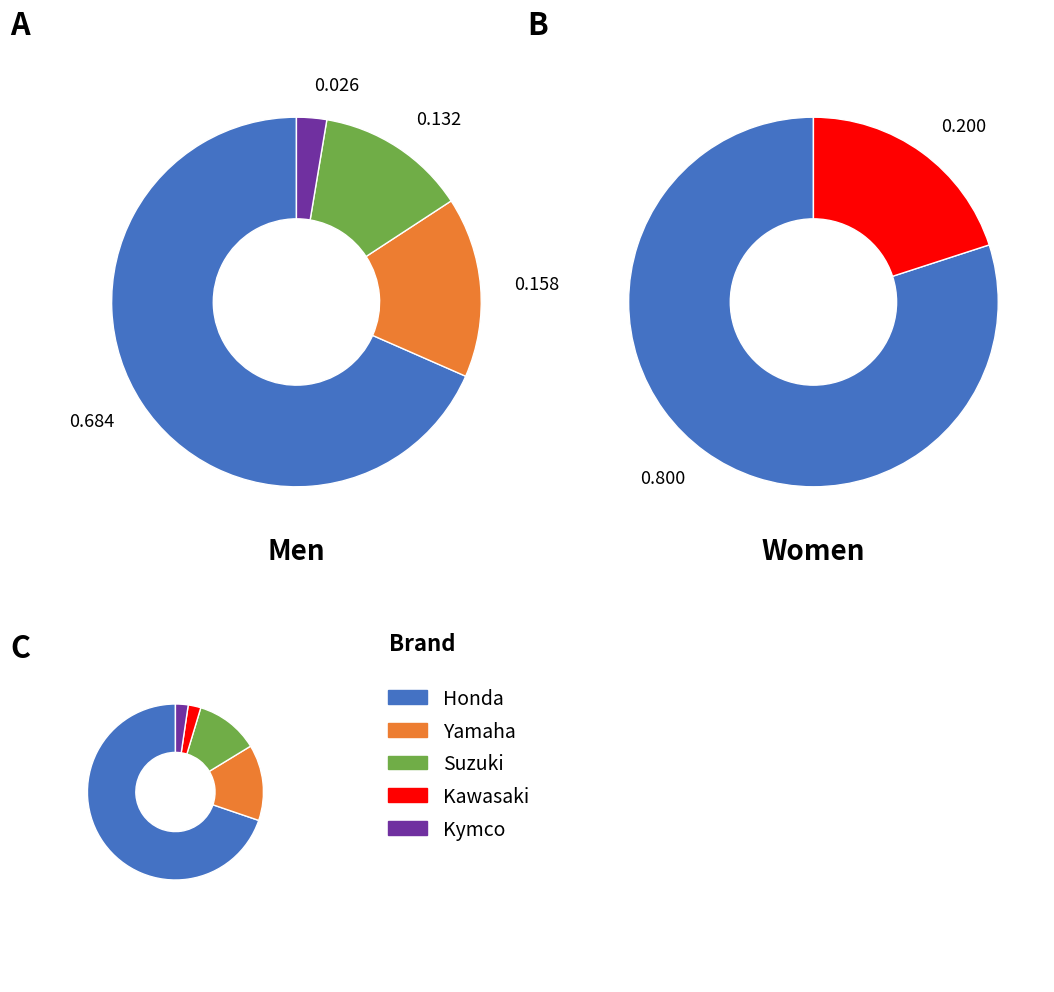

To the nearest percent, what is the combined percentage of Honda and Yamaha?

83%